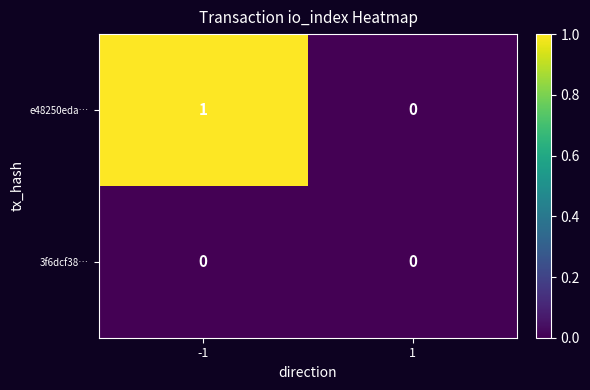

Is it true that e48250eda… equals 2 at -1?

False